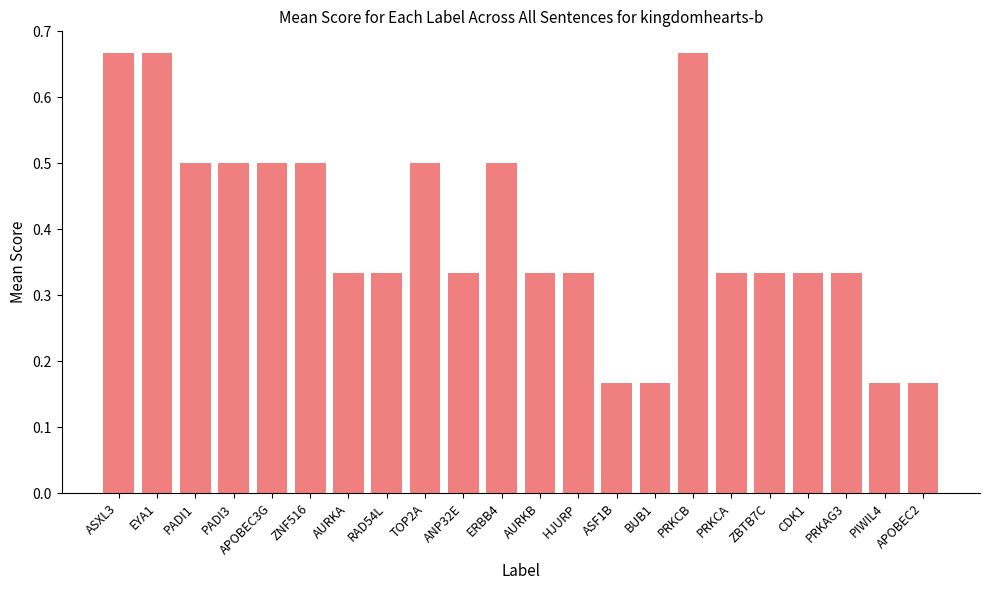

What is the label of the 3rd bar from the right?

PRKAG3